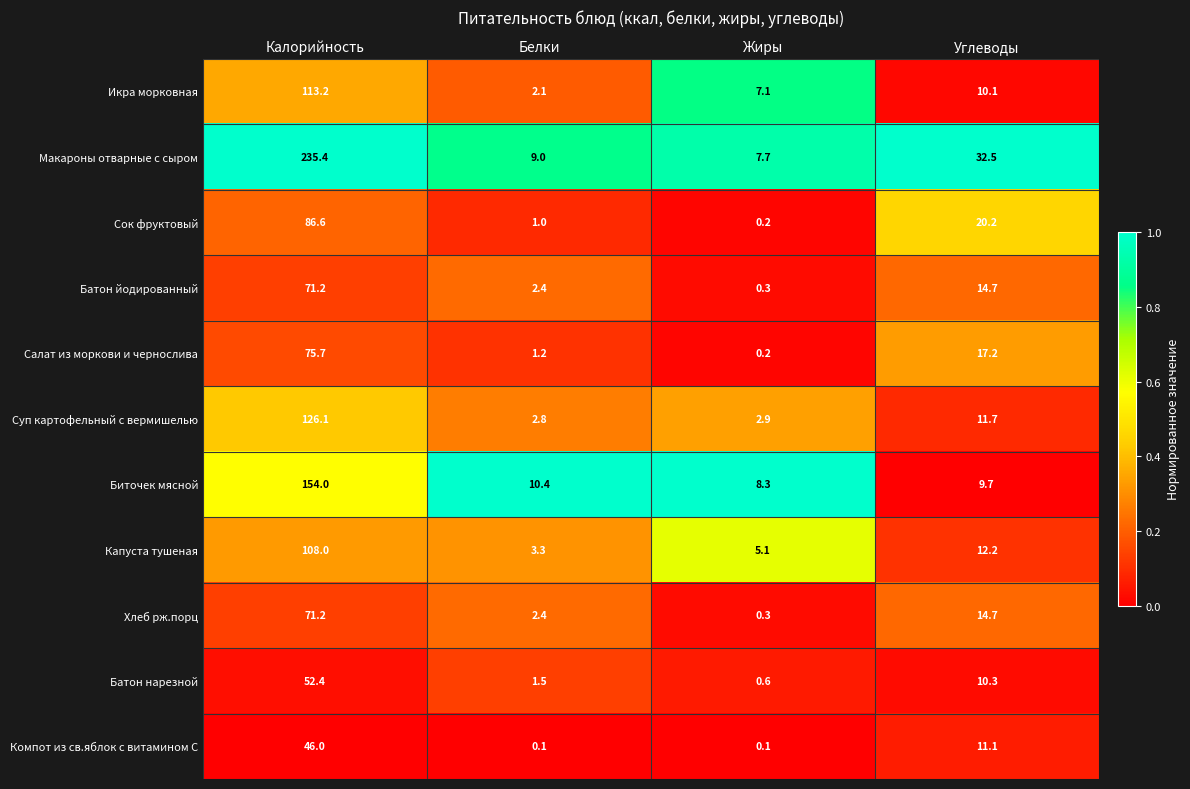

The value of Хлеб рж.порц at Белки is 2.4. True or false?

True